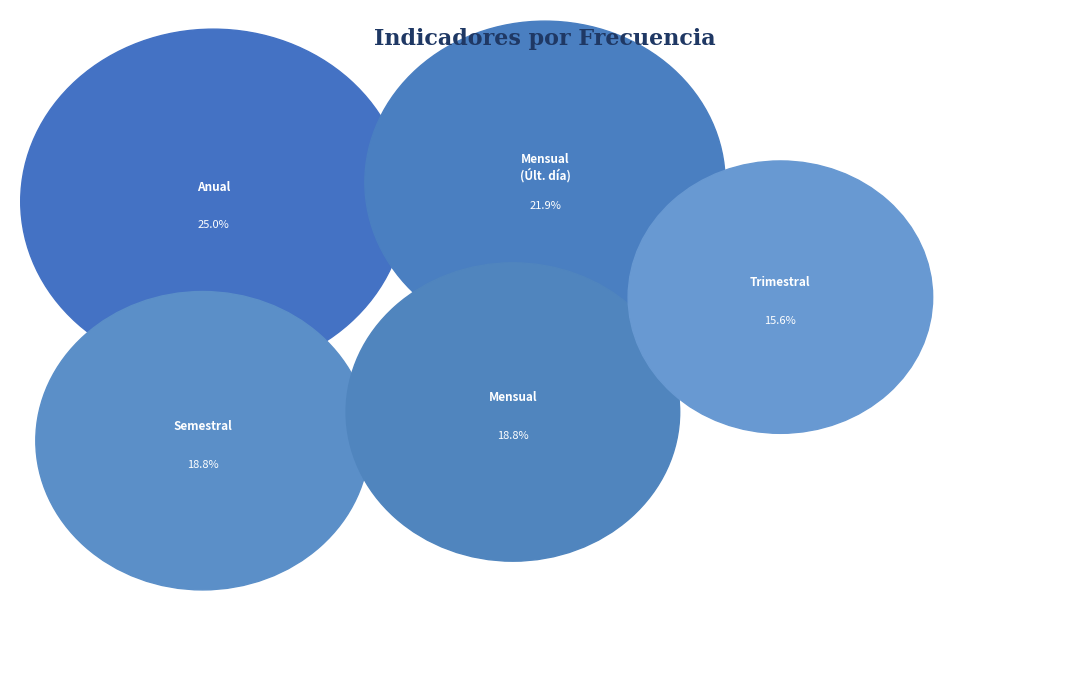

Is the sum of Trimestral and Semestral greater than half?

No